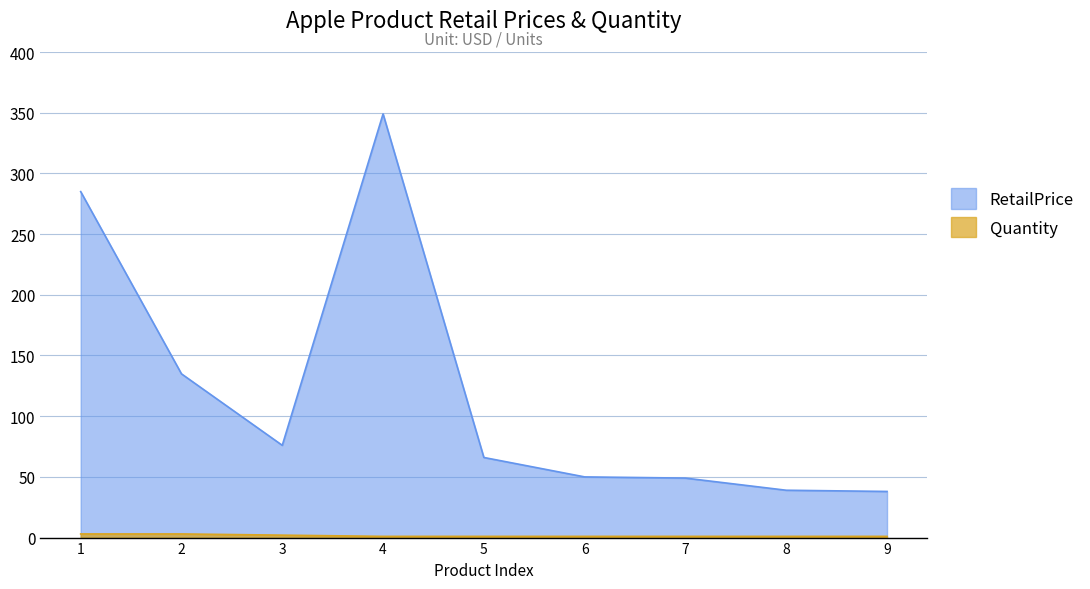

At which category is the sum across all series the highest?

4